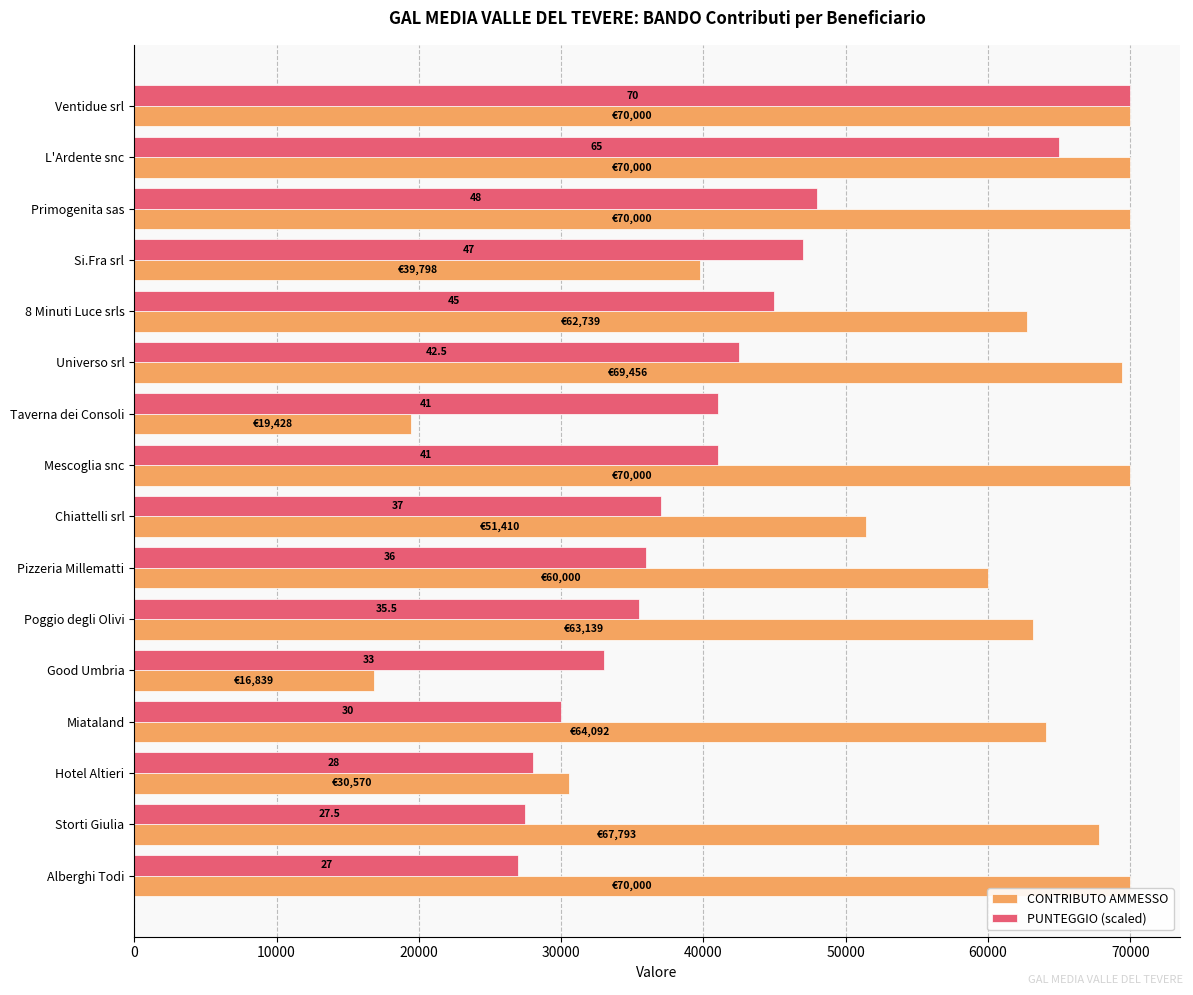

Rank the series by their maximum value, from highest to lowest.

CONTRIBUTO AMMESSO, PUNTEGGIO (scaled)